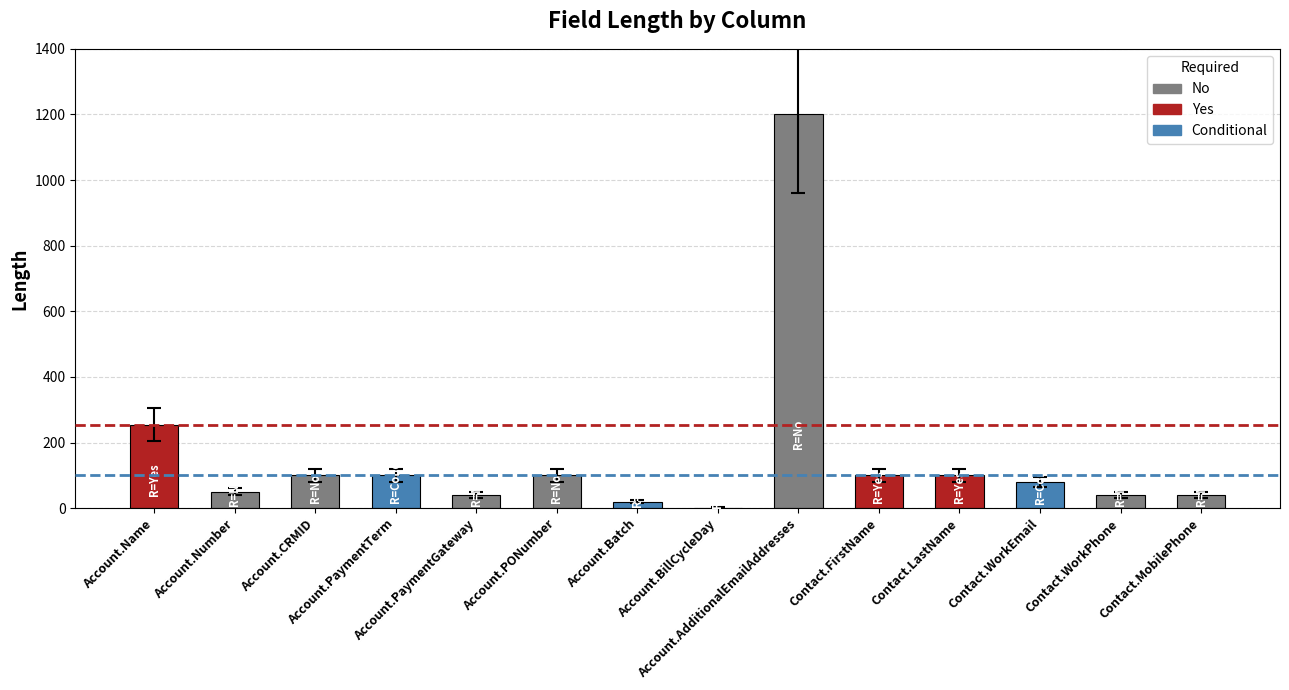

What is the greatest value displayed?

1200